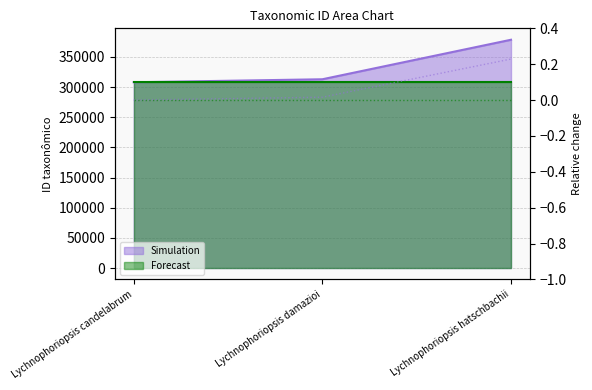

Reading left to right, extract all data points from this chart.

307991	312972	378471